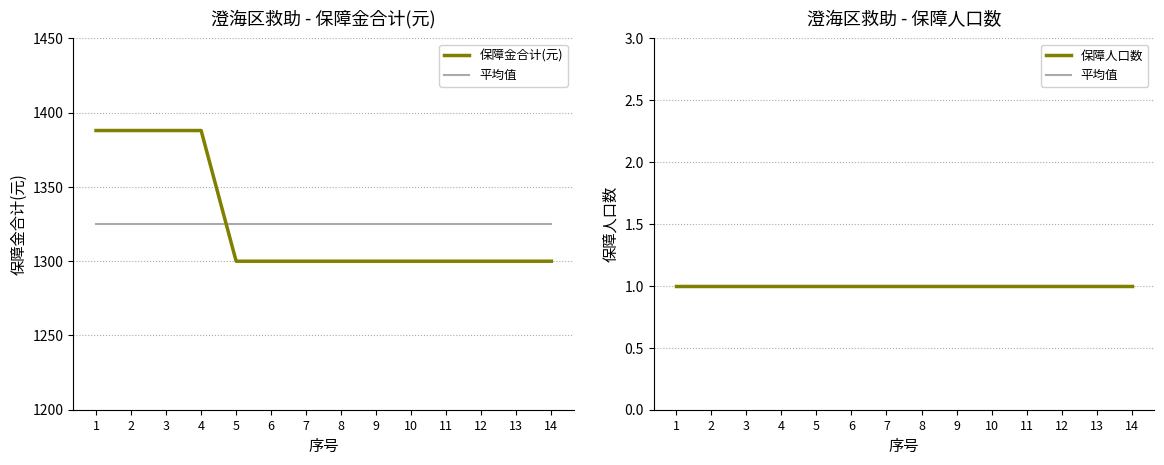

Count the number of data series in this chart.

3